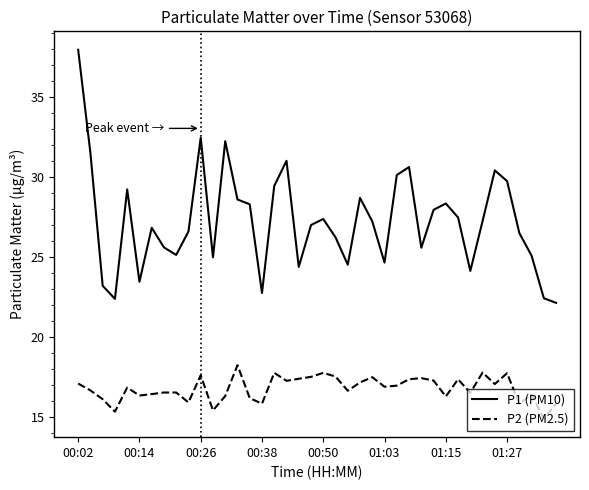

True or false: P1 (PM10) has more than 1 points higher than both neighbors.

True